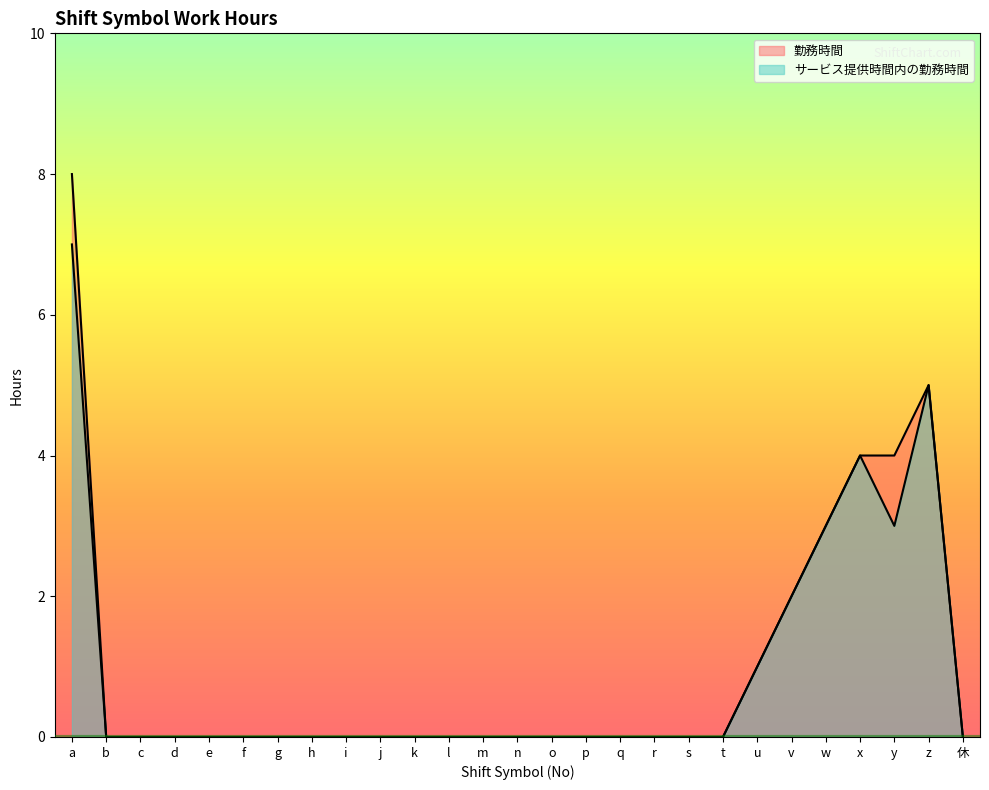

At which category does the chart reach its minimum across all series?

b